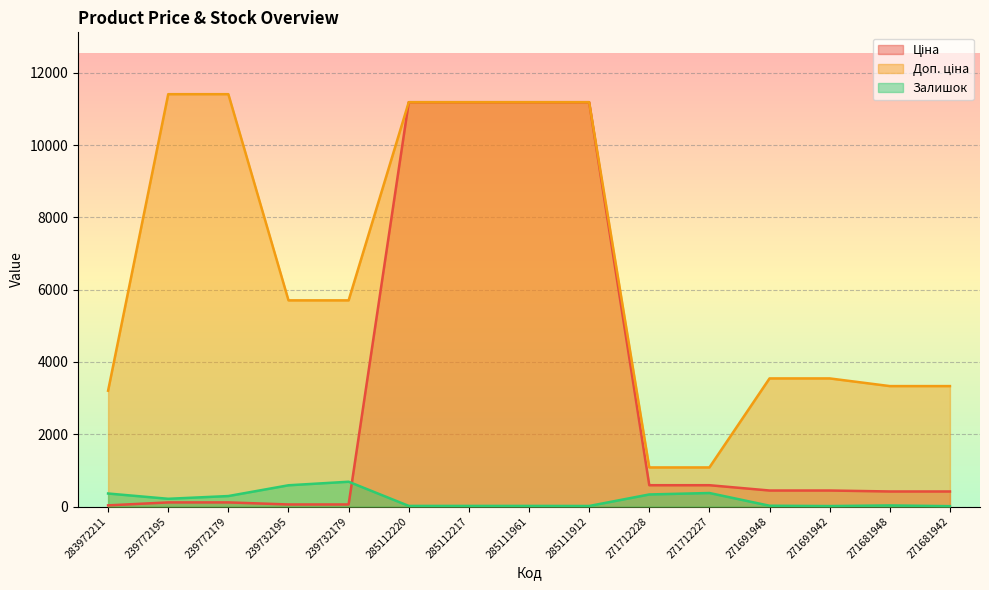

Between which two adjacent categories do Ціна and Залишок first intersect?

239732179 and 285112220